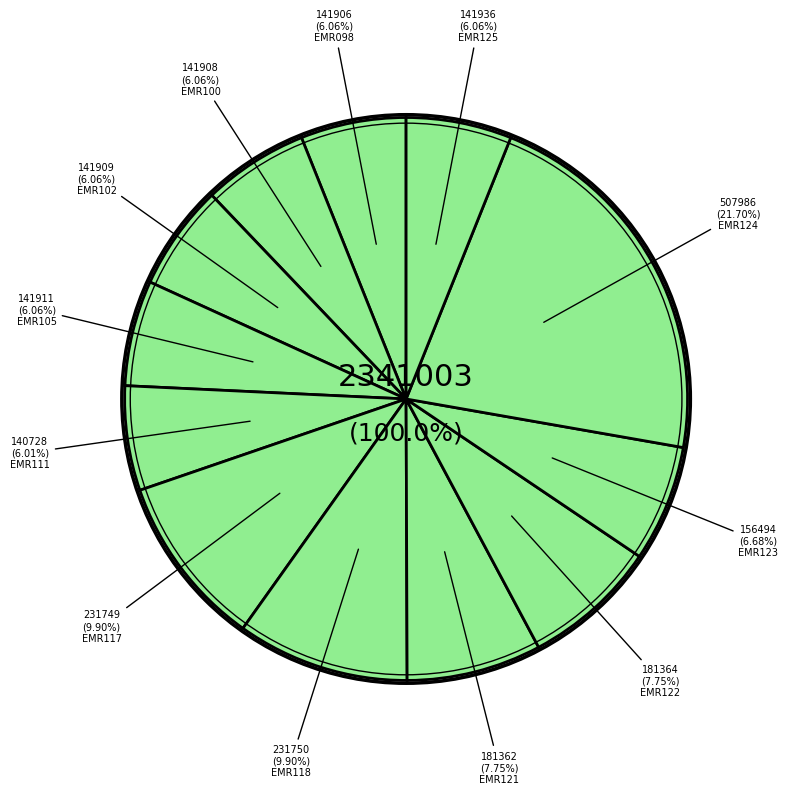

How much of the chart is everything except EMR117?

90.1%